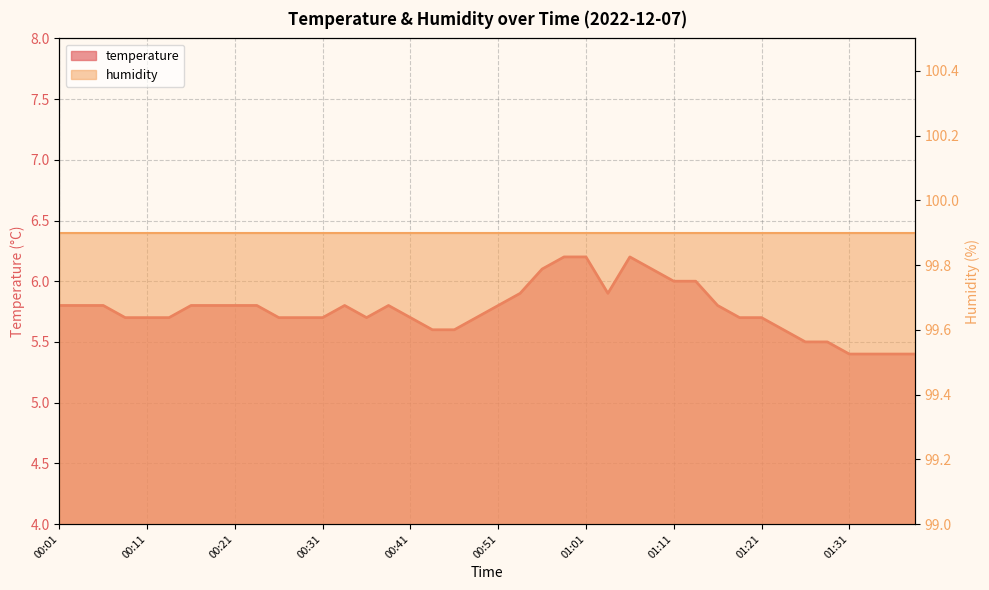

At which label is the value closest to 5?

01:31